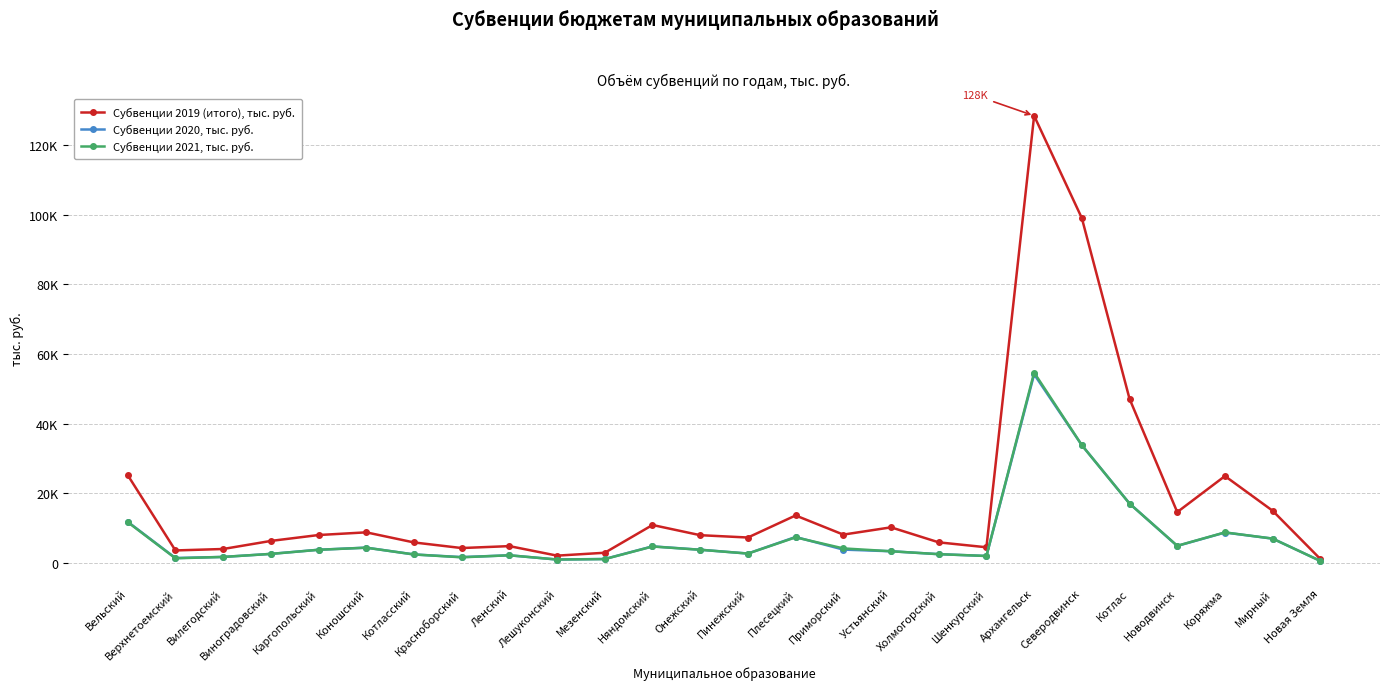

Read the Субвенции 2021, тыс. руб. value at Холмогорский.

2510.4